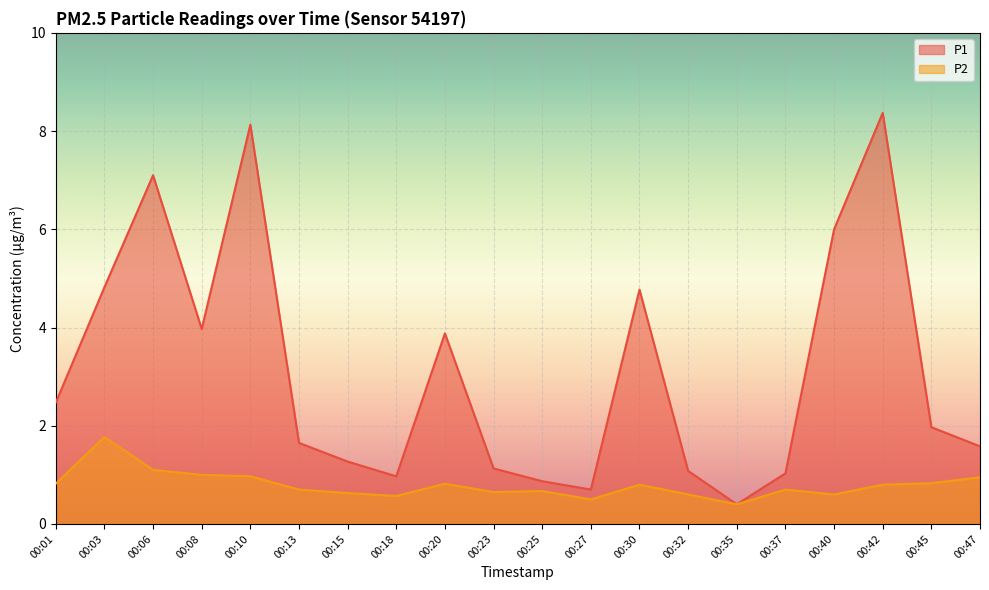

Reading left to right, what are all the values shown in this chart?

P1: 2.5	4.8	7.1	4.0	8.1	1.6	1.3	1.0	3.9	1.1	0.9	0.7	4.8	1.1	0.4	1.0	6.0	8.4	2.0	1.6
P2: 0.8	1.8	1.1	1.0	1.0	0.7	0.6	0.6	0.8	0.7	0.7	0.5	0.8	0.6	0.4	0.7	0.6	0.8	0.8	0.9